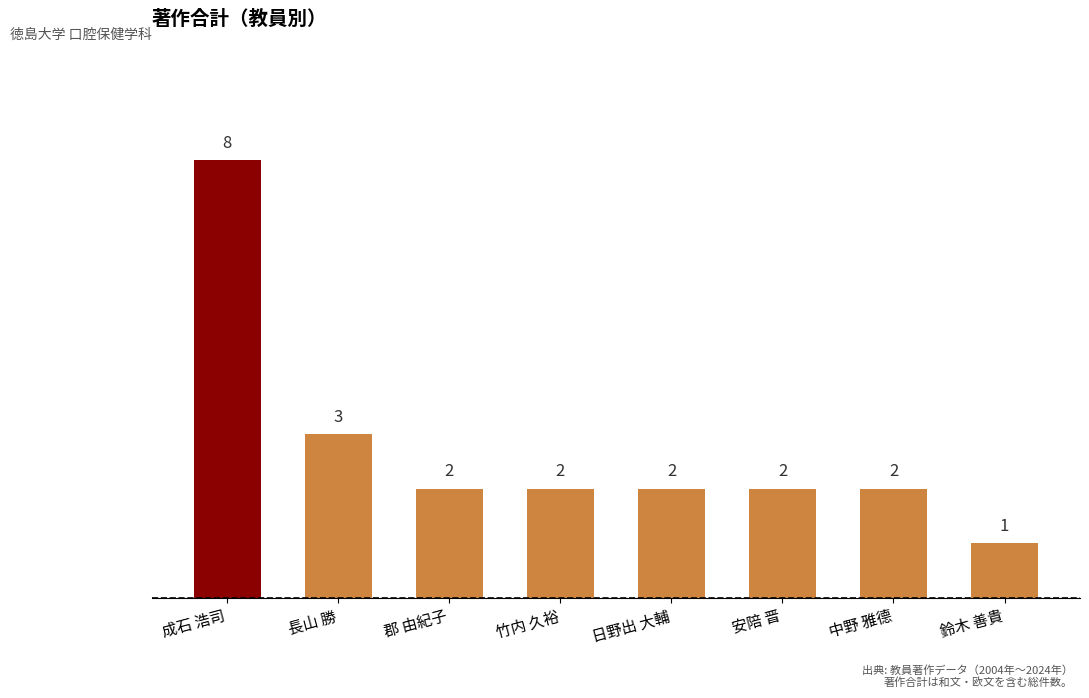

How many values are between 2 and 3?

6